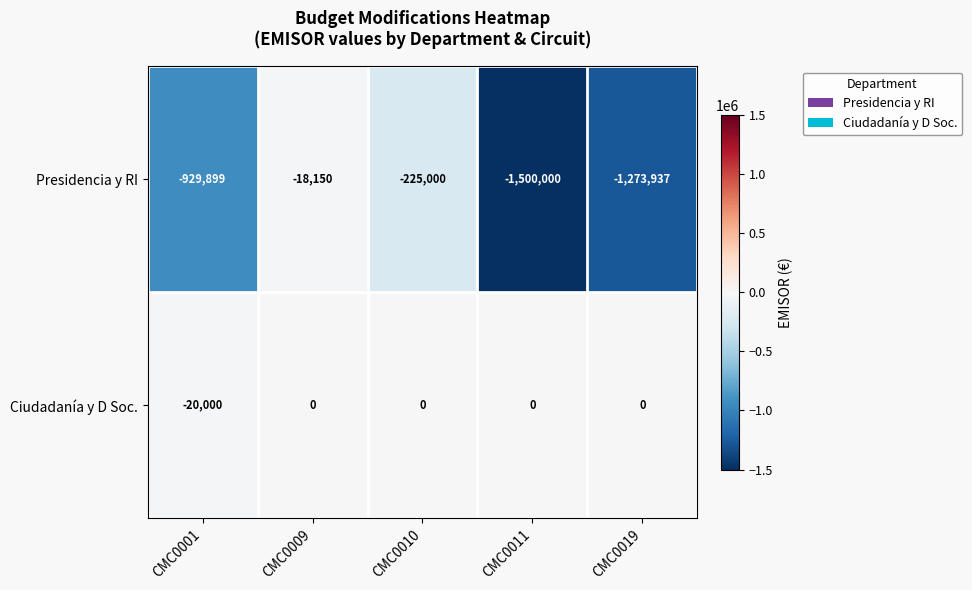

What is the difference between the highest and lowest values at CMC0010?

225000